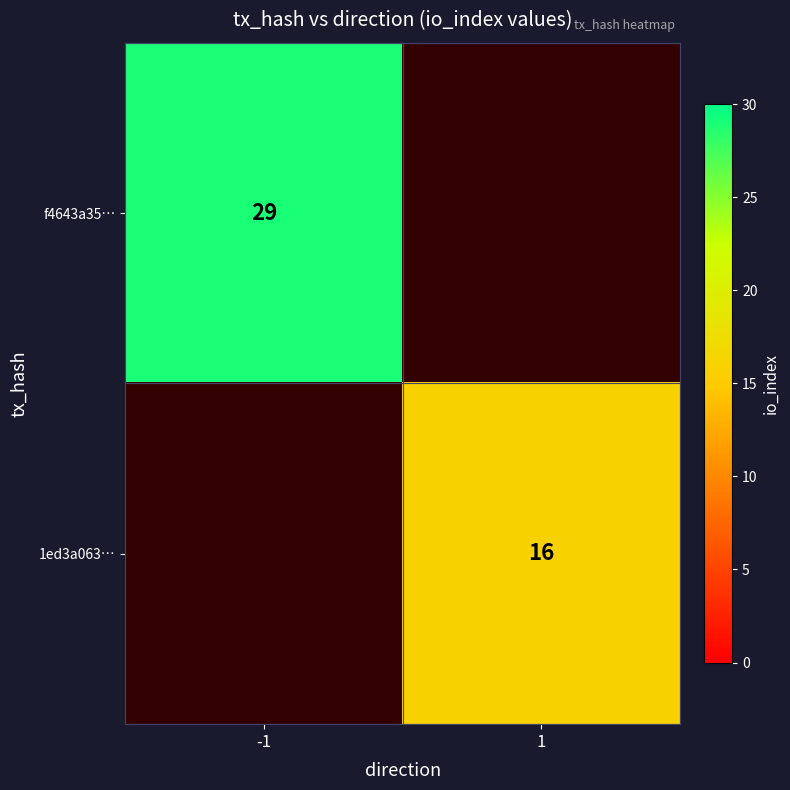

The value of f4643a35… at -1 is 29. True or false?

True